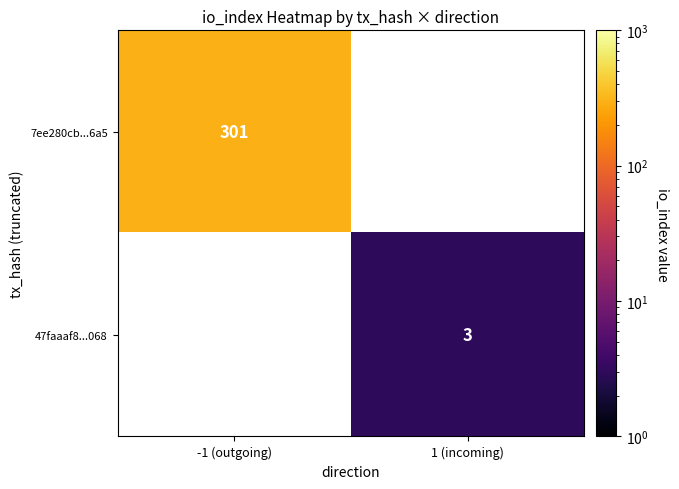

What is the total value across all series at 1 (incoming)?

3